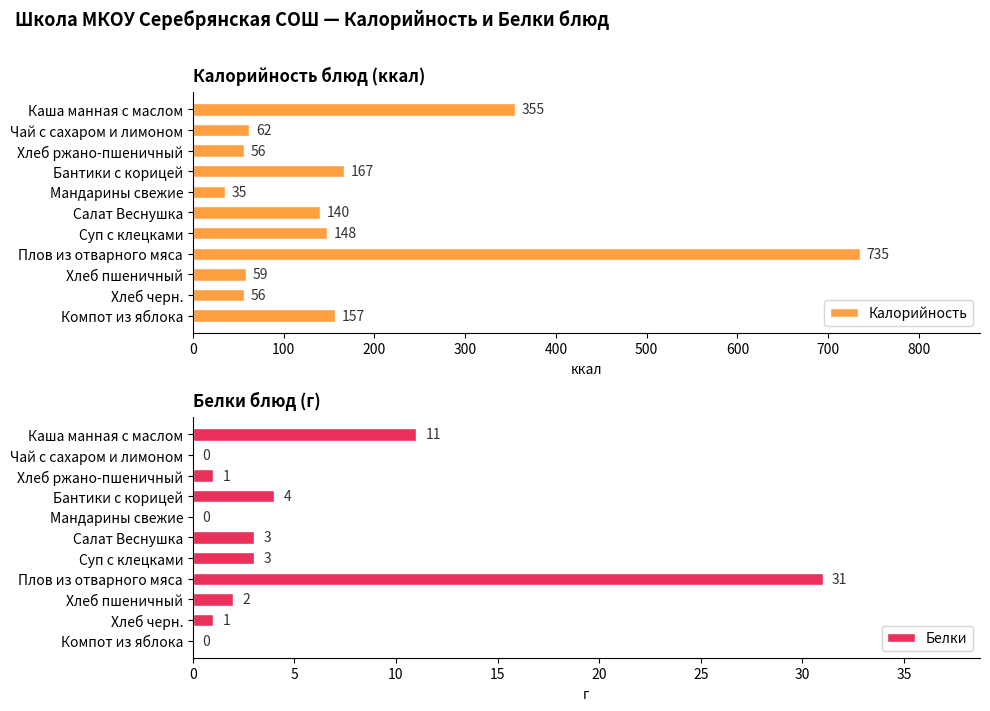

What is the sum of all Белки values?

56